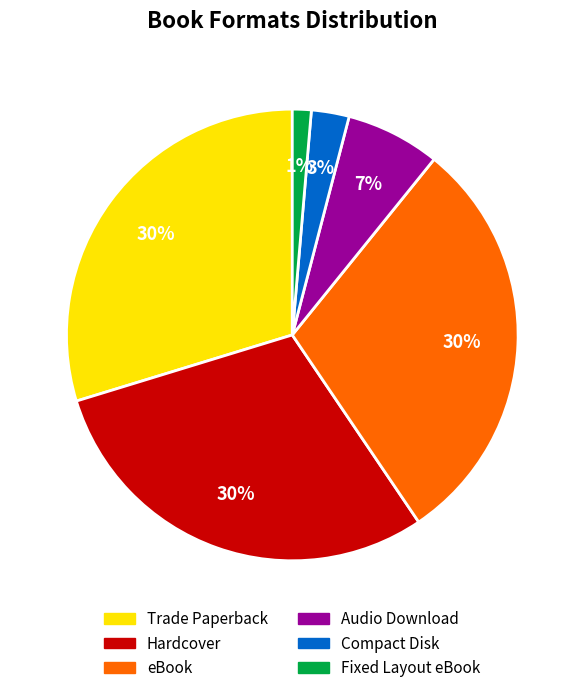

To the nearest percent, what is the combined percentage of Hardcover and Trade Paperback?

59%